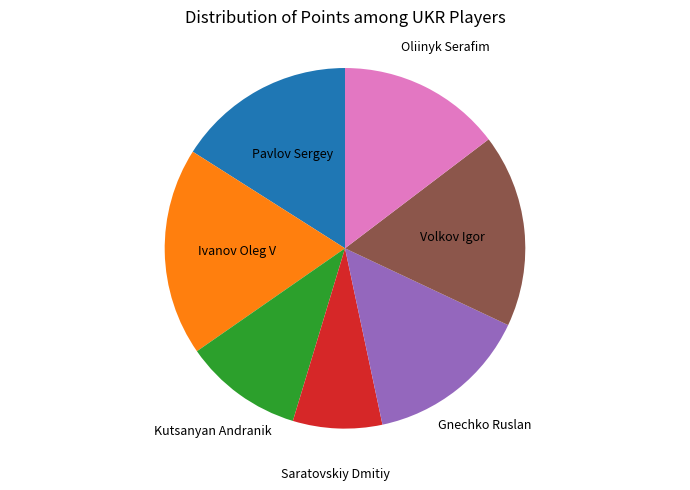

Does any single category account for the majority?

No